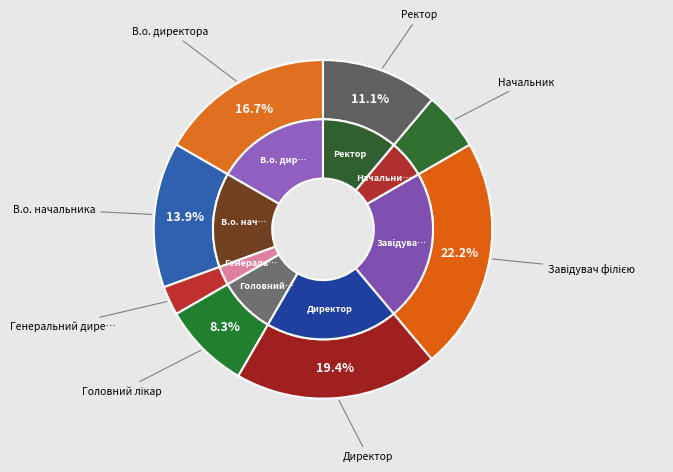

Is Завідувач філією the majority of the pie?

No